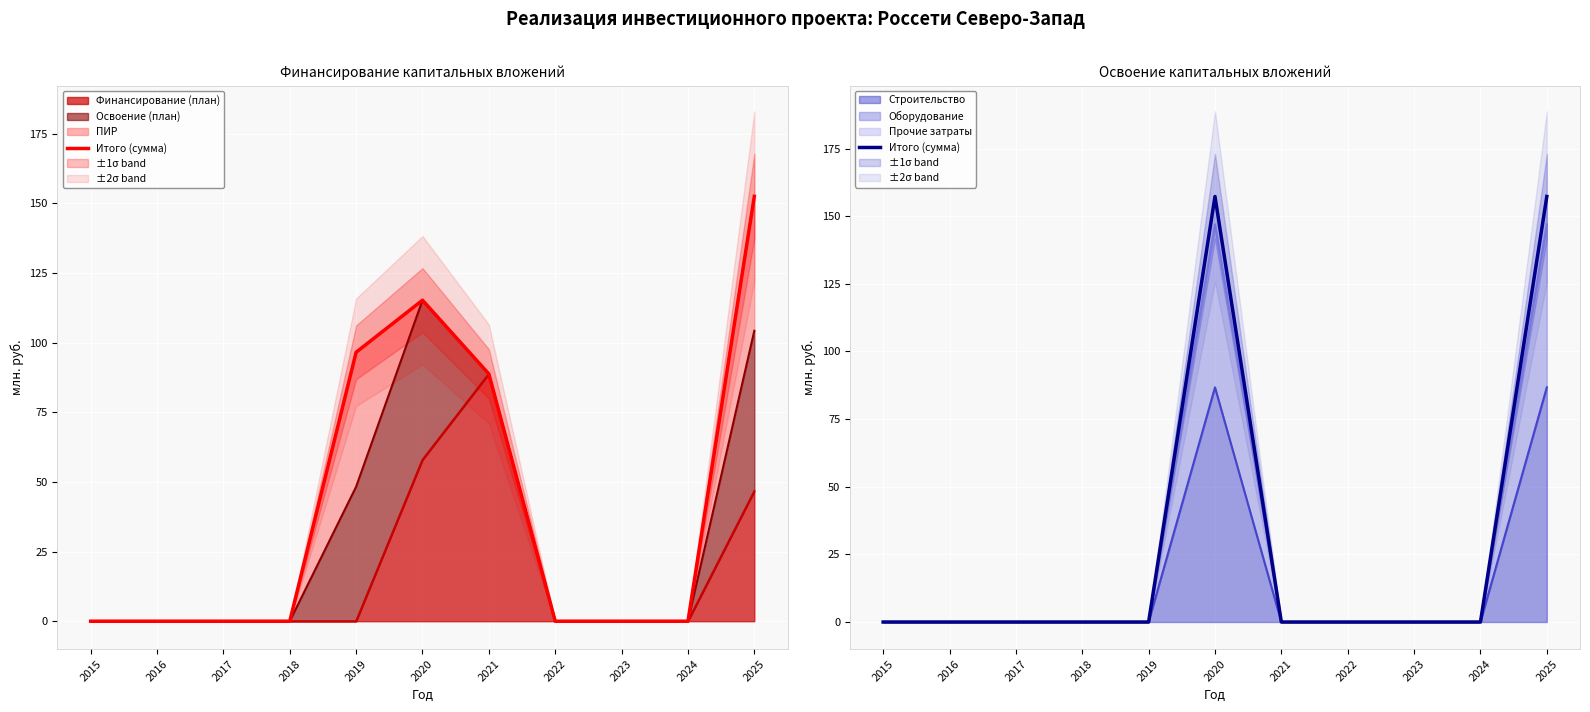

Between 2025 and 2019, which is larger?

2025